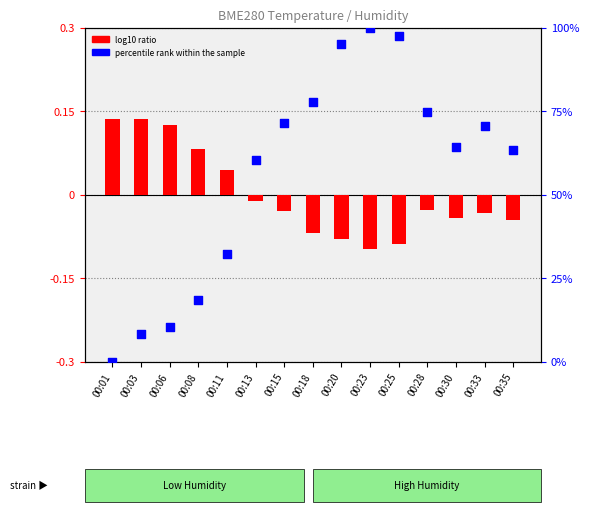

What are all the series names shown in the legend?

log10 ratio, percentile rank within the sample